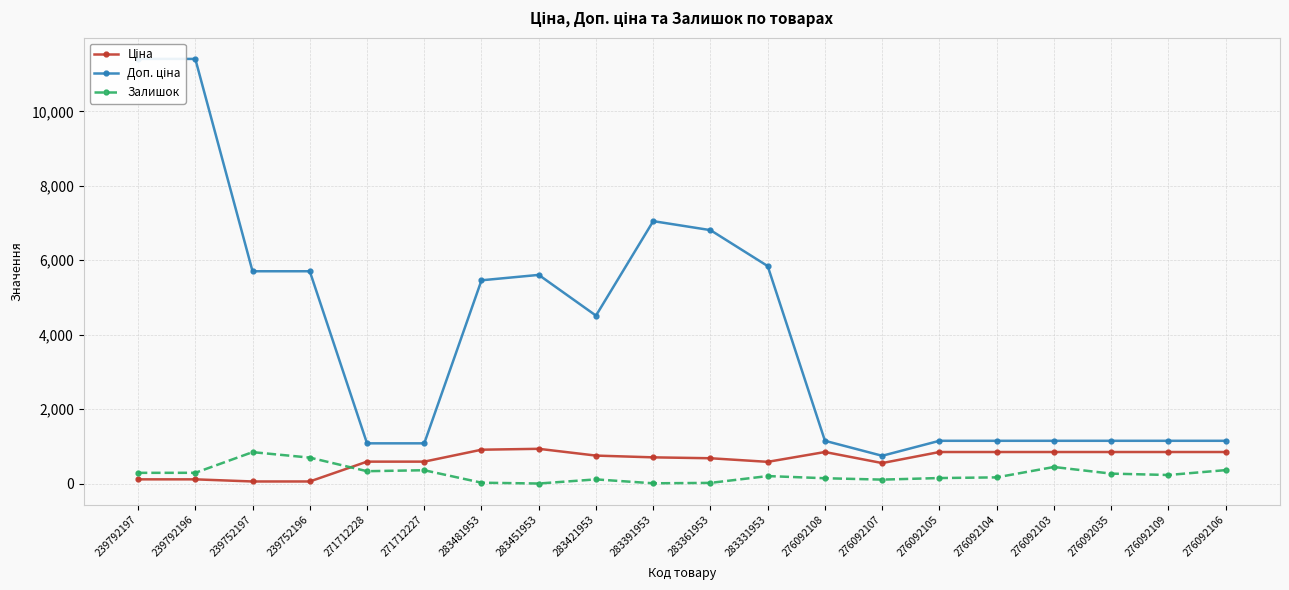

At which category does Залишок reach its first local peak?

239752197